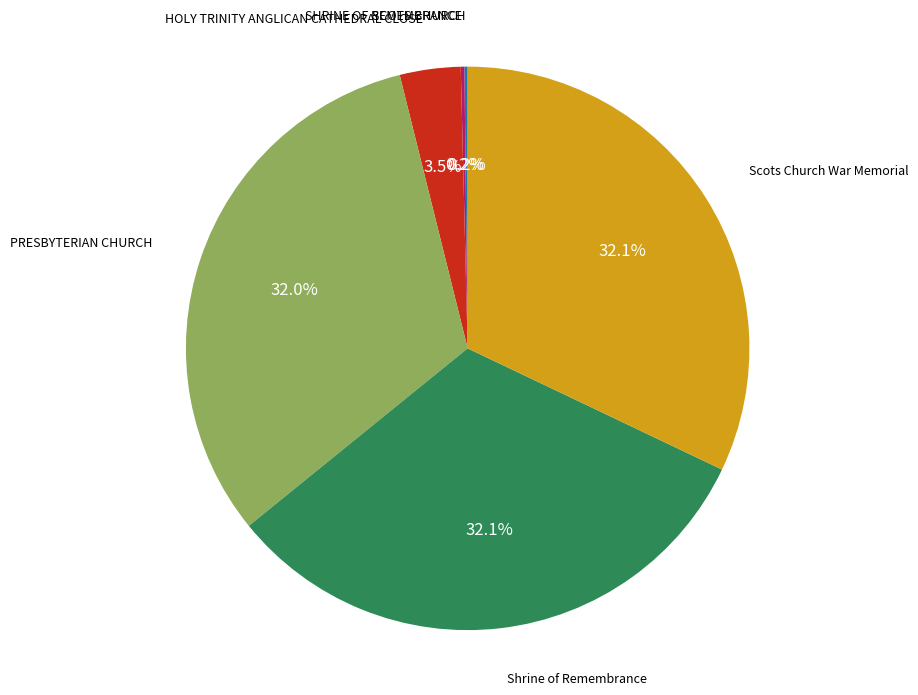

To the nearest percent, what is the difference between the largest and smallest slice percentages?

32%